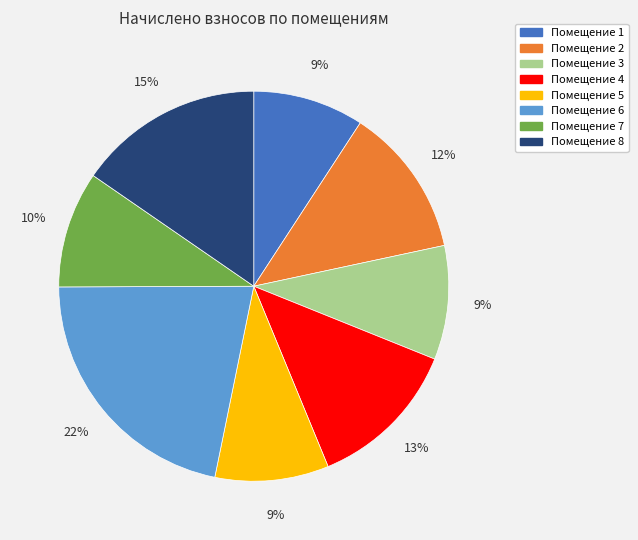

Approximately how many times larger is the value at Помещение 3 compared to Помещение 6?

0.4